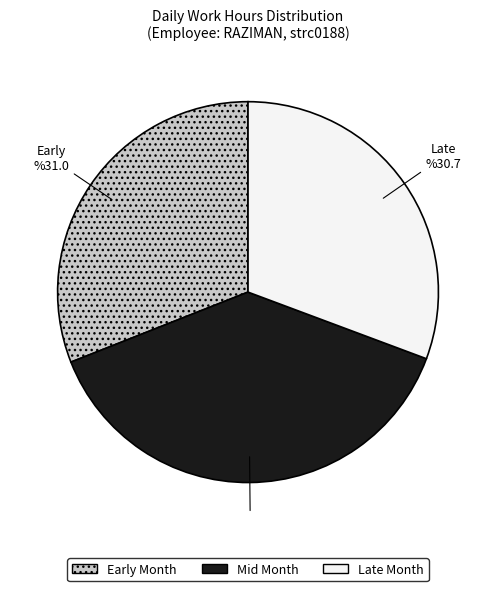

Is there any slice that represents more than half of the pie?

No